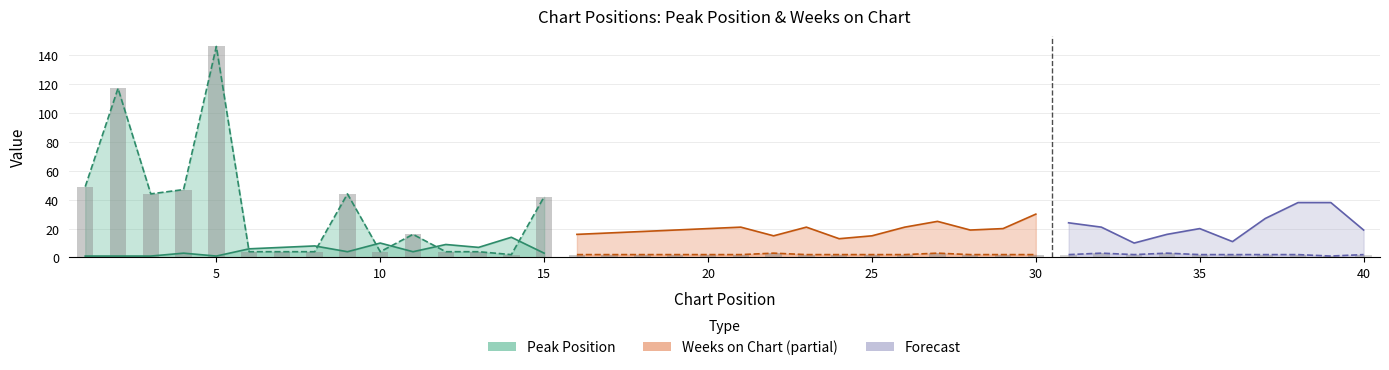

Which series has the largest total across all categories?

Peak Position